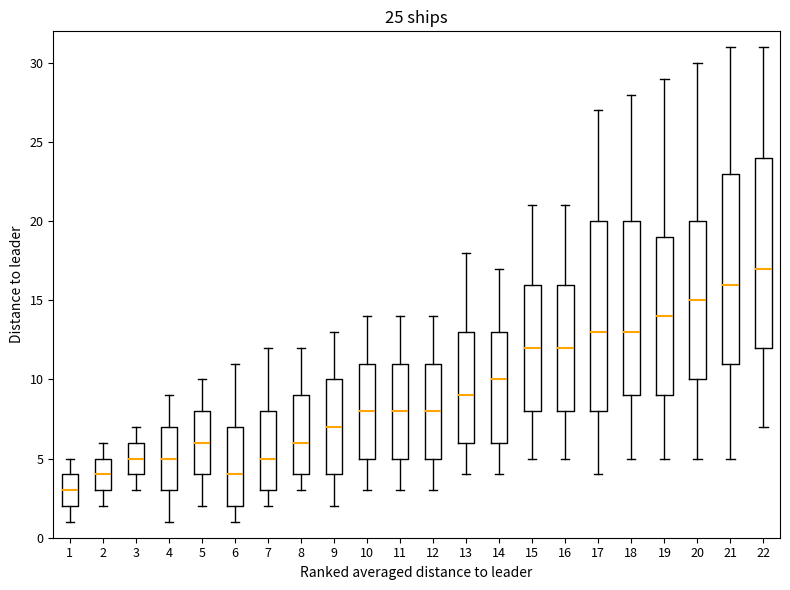

Which box's median line is the lowest?

1